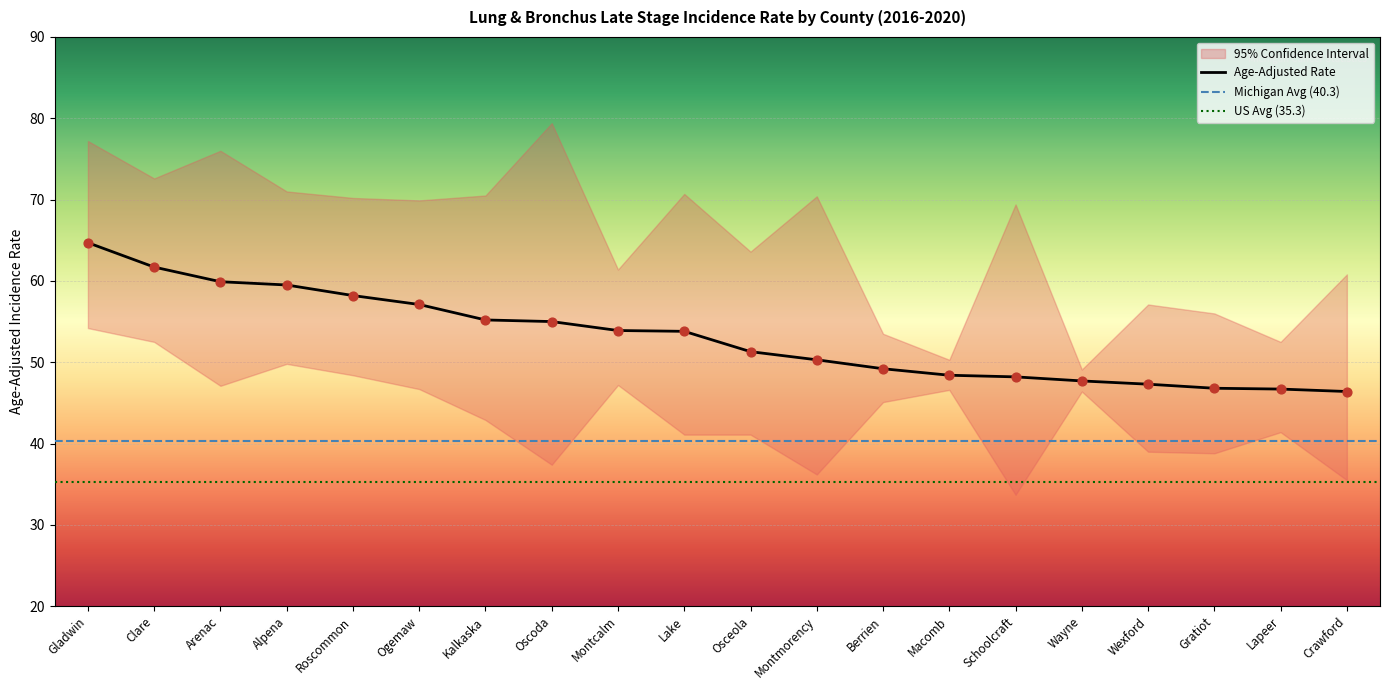

What is the total value across all series at Lapeer?

140.6